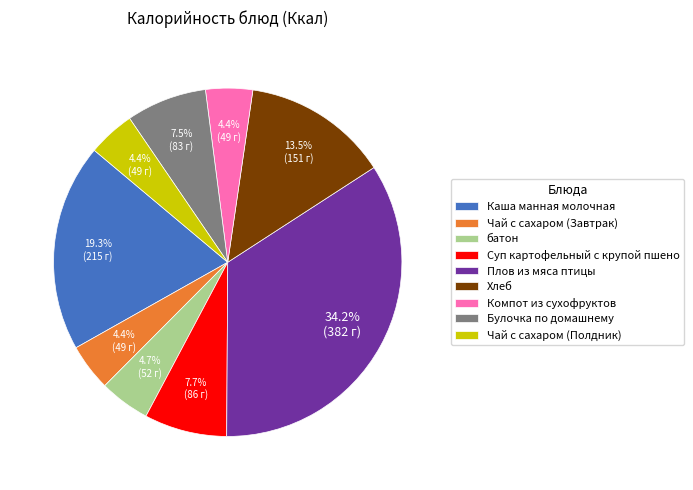

The Хлеб slice represents 25% of the pie. True or false?

False